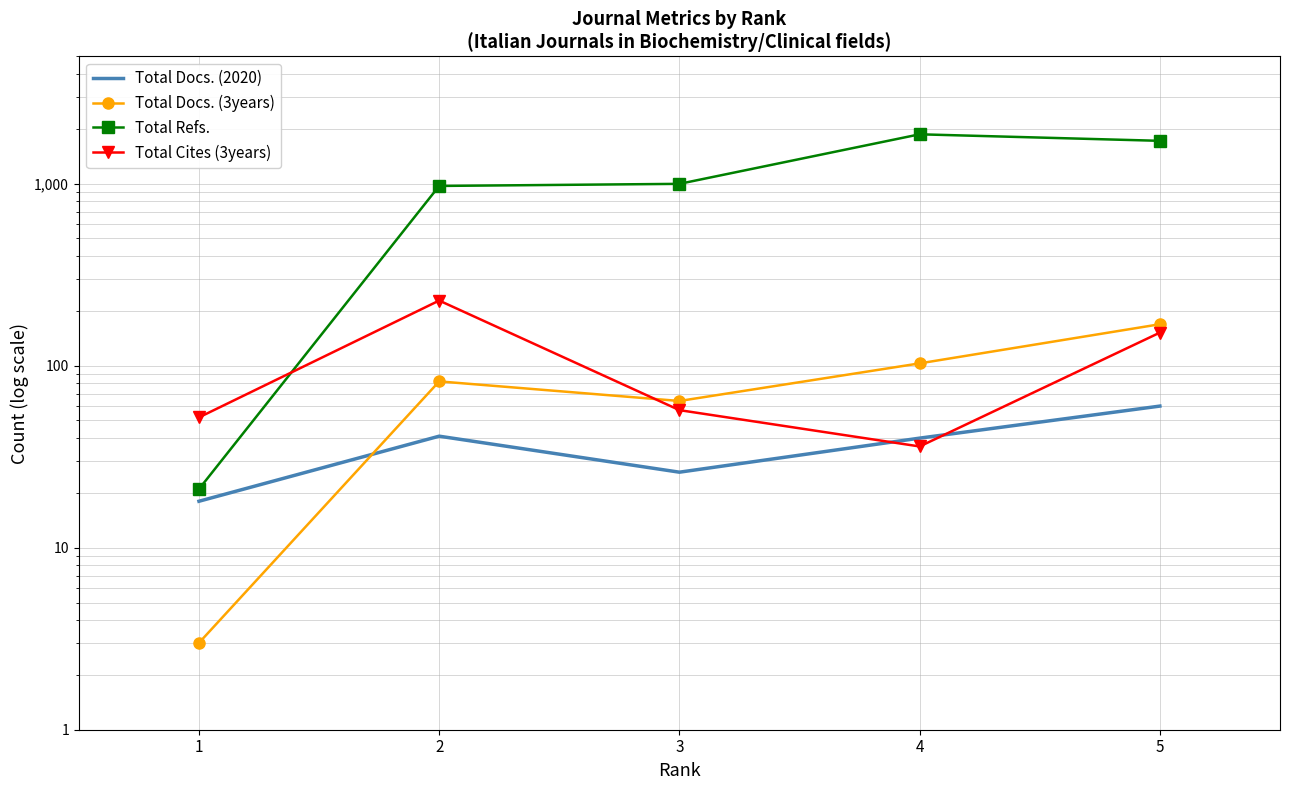

Where is the first local maximum for Total Docs. (2020)?

2